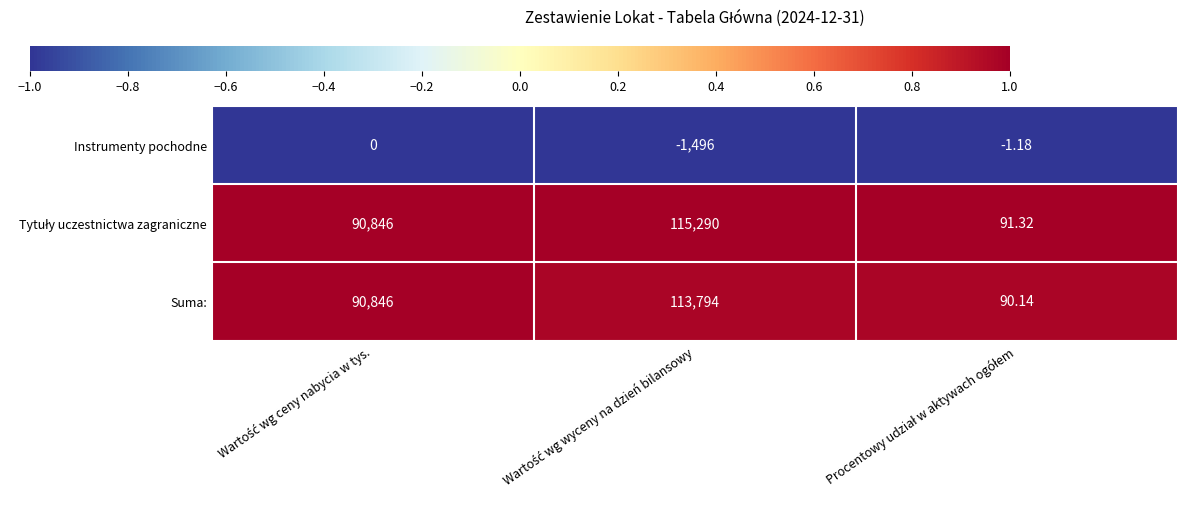

What is the minimum value shown in the chart?

-1496.0